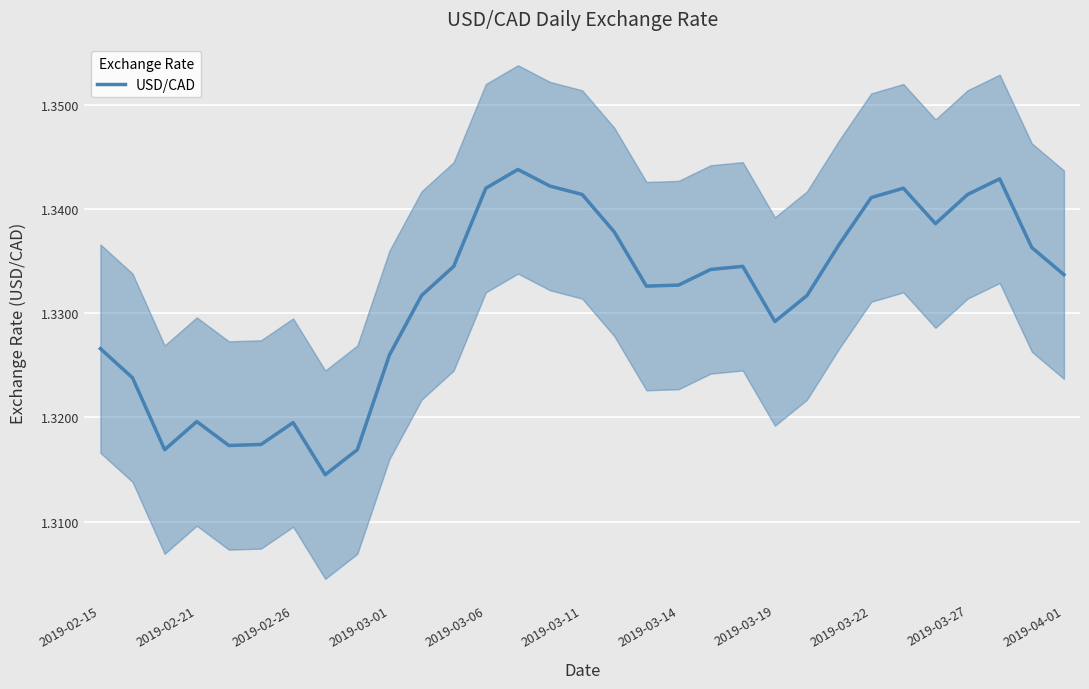

How many lines are shown in the chart?

1